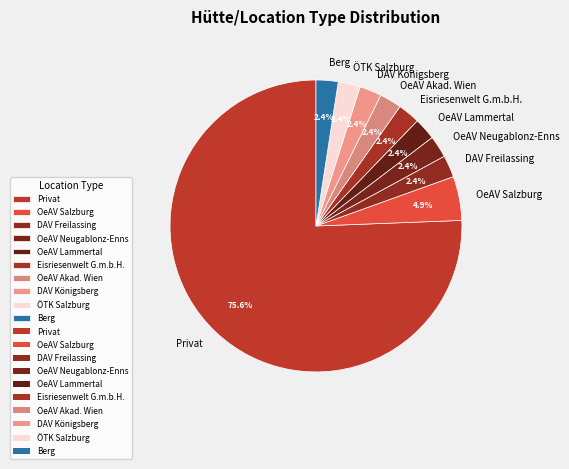

What percentage is NOT represented by OeAV Akad. Wien?

97.6%